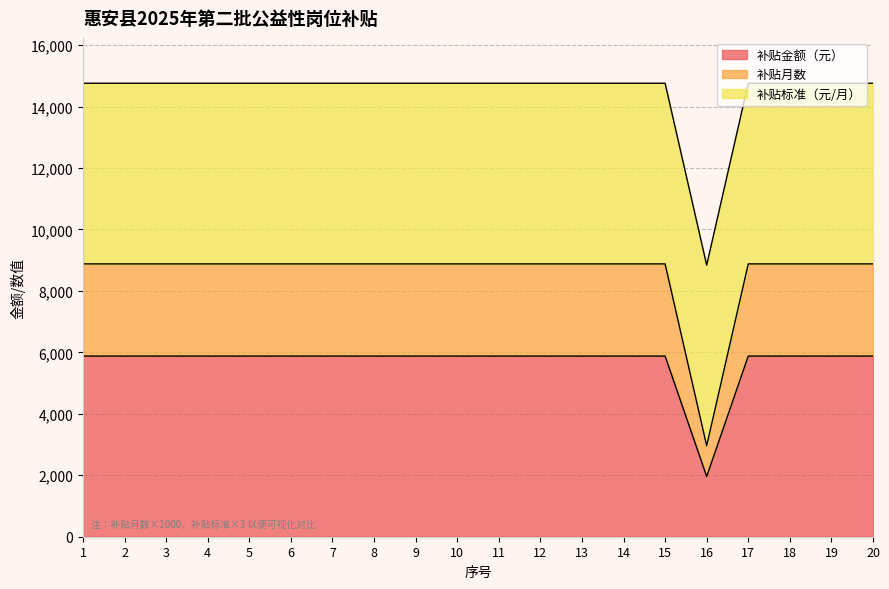

How many data points does each series have?

20